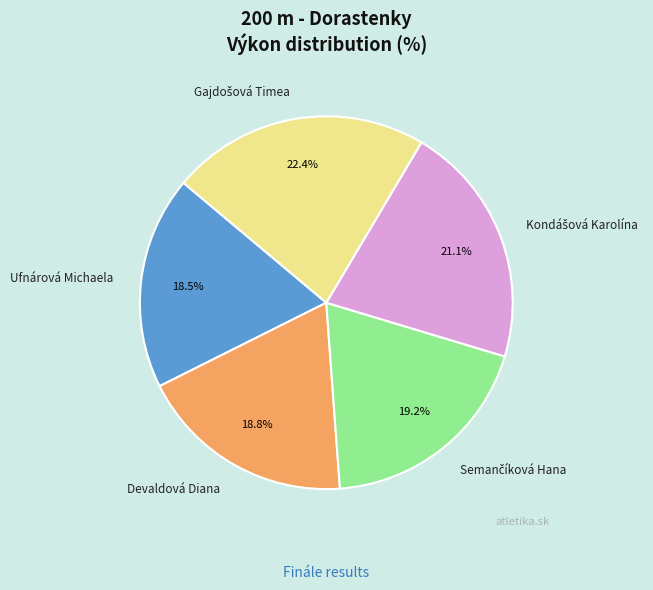

Is there any slice that represents more than half of the pie?

No